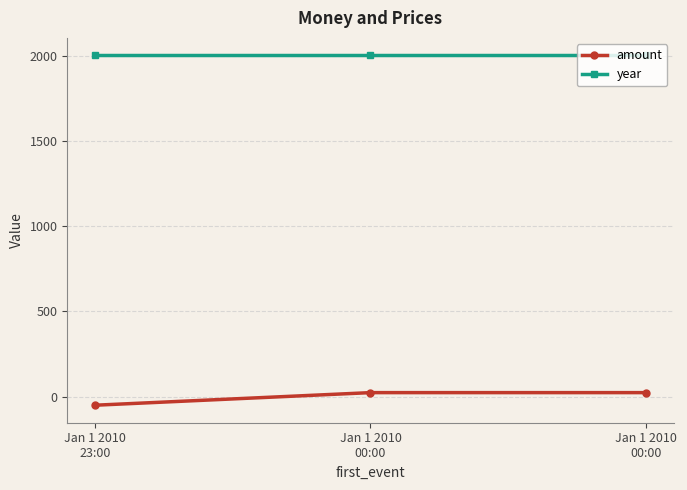

At Jan 1 2010
00:00, list the series in order from largest to smallest.

year, amount